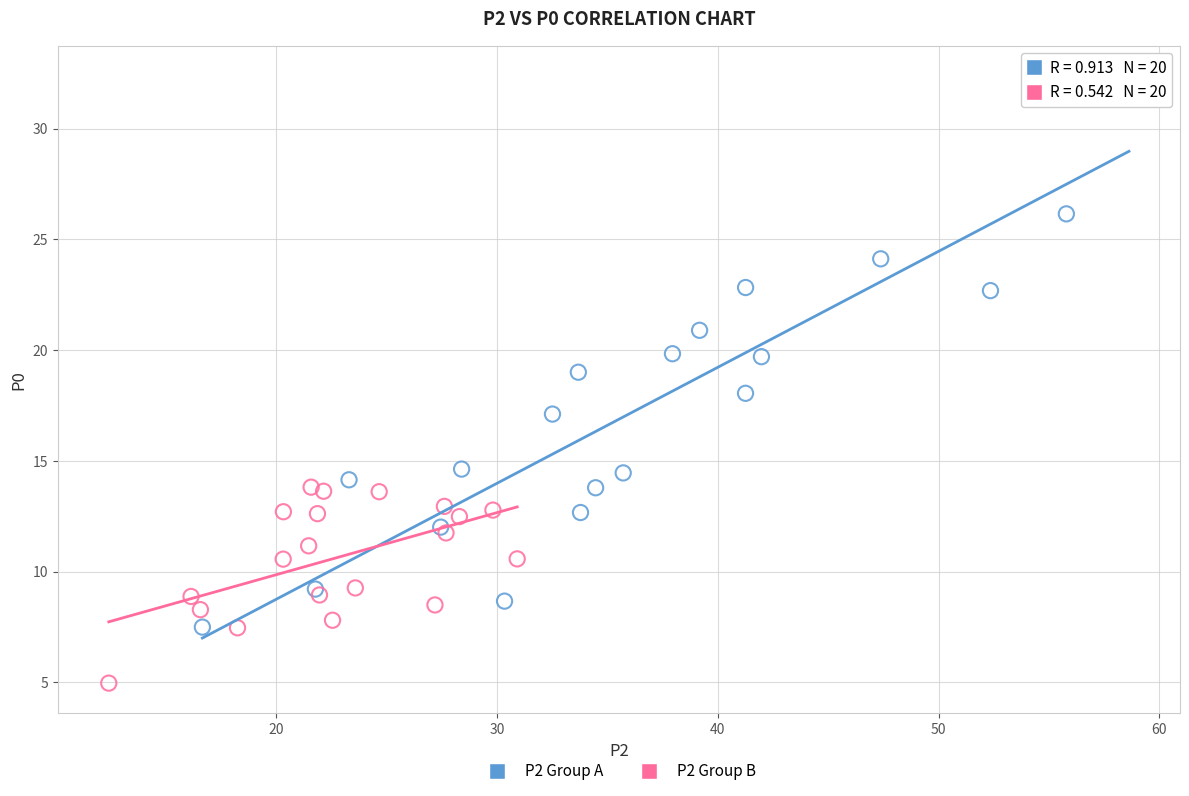

Which series contains the lowest Y value?

P2 Group B